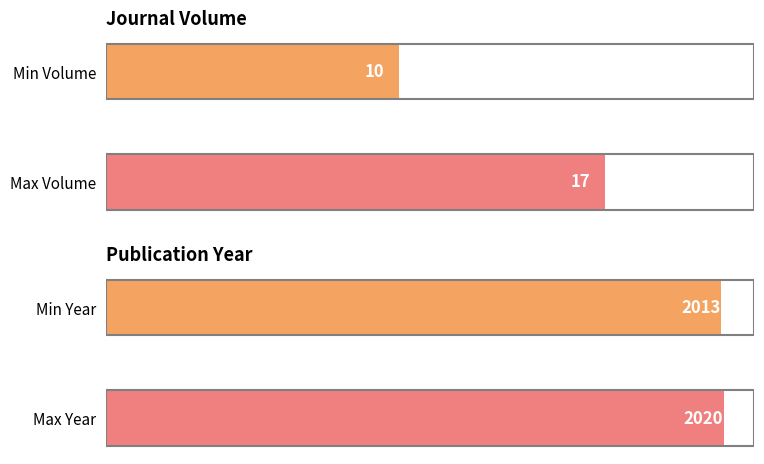

Does the chart contain any negative values?

No